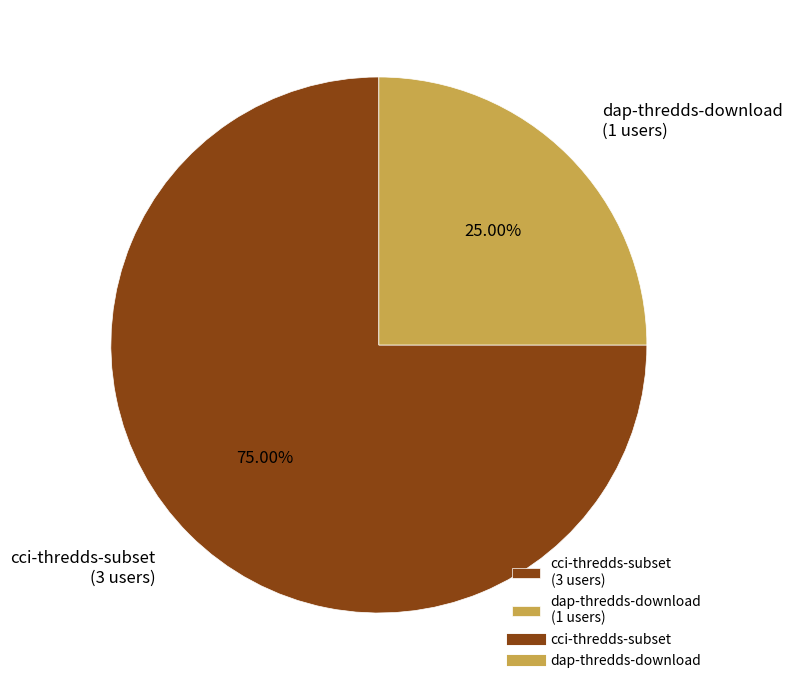

To the nearest percent, what is the difference between the largest and smallest slice percentages?

50%